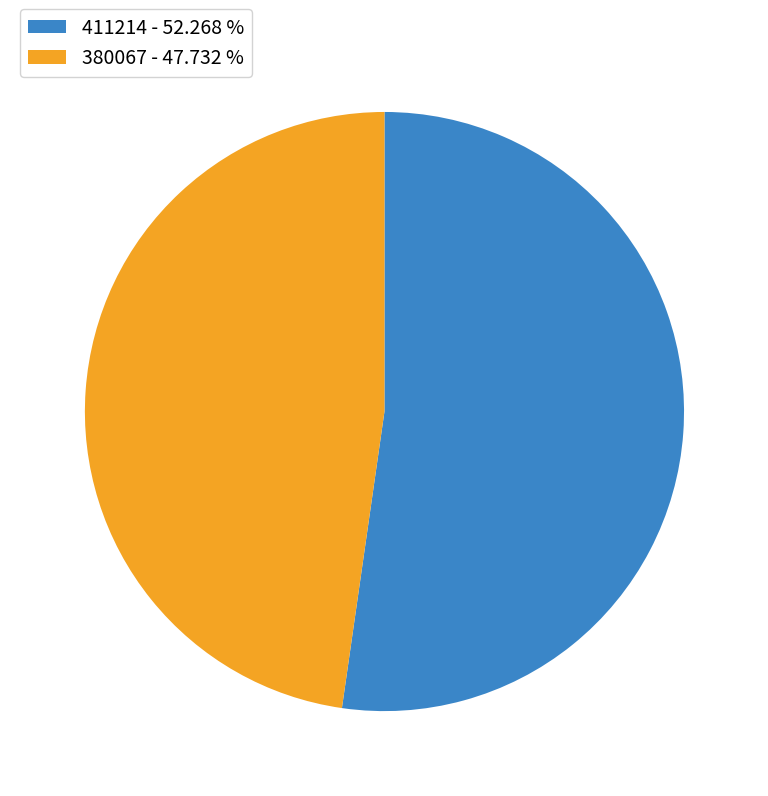

Approximately how many times larger is the value at 411214 compared to 380067?

1.1